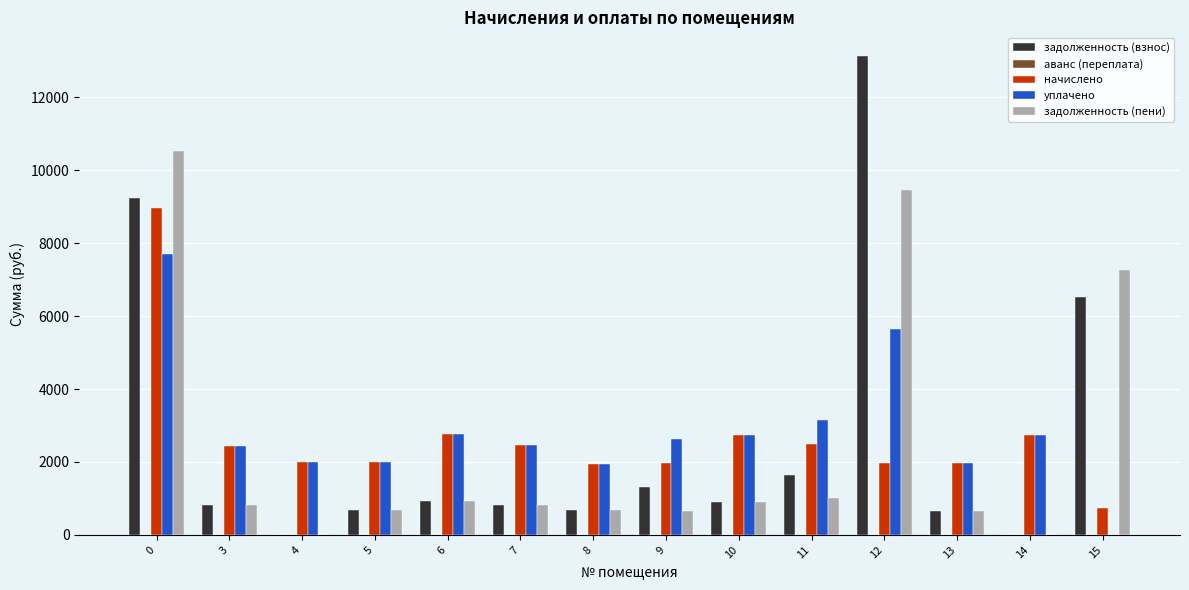

How many groups of bars are there?

14